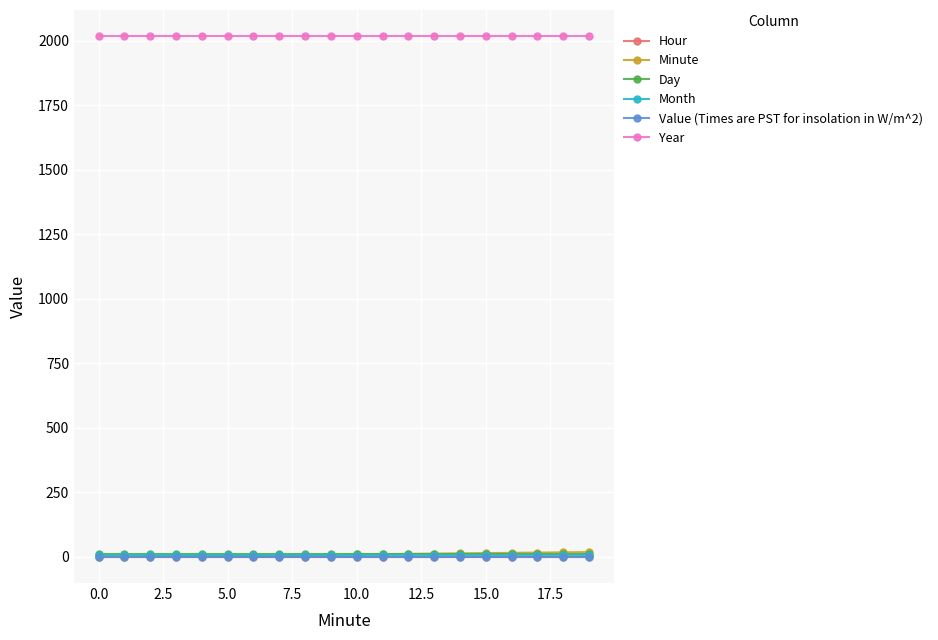

Reading right to left, transcribe all the data shown in this chart.

Hour: 0	0	0	0	0	0	0	0	0	0	0	0	0	0	0	0	0	0	0	0
Minute: 19	18	17	16	15	14	13	12	11	10	9	8	7	6	5	4	3	2	1	0
Day: 12	12	12	12	12	12	12	12	12	12	12	12	12	12	12	12	12	12	12	12
Month: 9	9	9	9	9	9	9	9	9	9	9	9	9	9	9	9	9	9	9	9
Value (Times are PST for insolation in W/m^2): 0	0	0	0	0	0	0	0	0	0	0	0	0	0	0	0	0	0	0	0
Year: 2018	2018	2018	2018	2018	2018	2018	2018	2018	2018	2018	2018	2018	2018	2018	2018	2018	2018	2018	2018